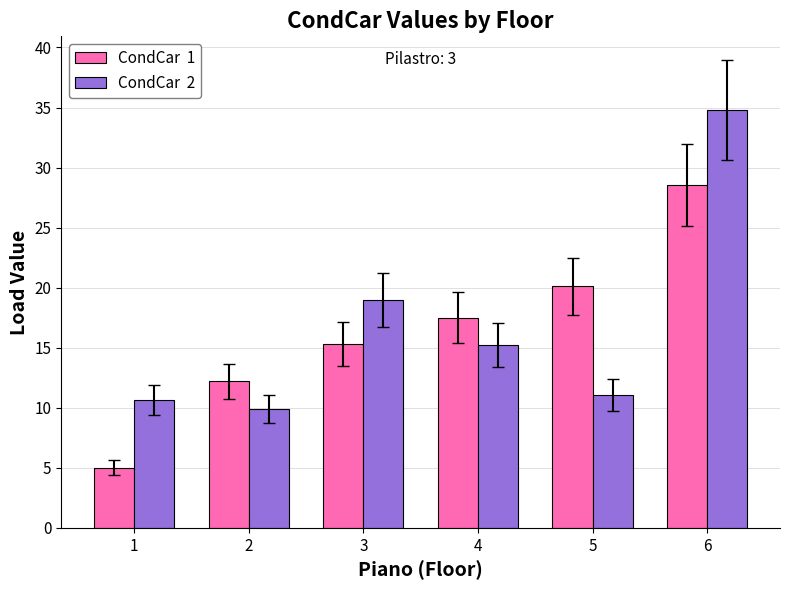

What is the total value across all series at 3?

34.2